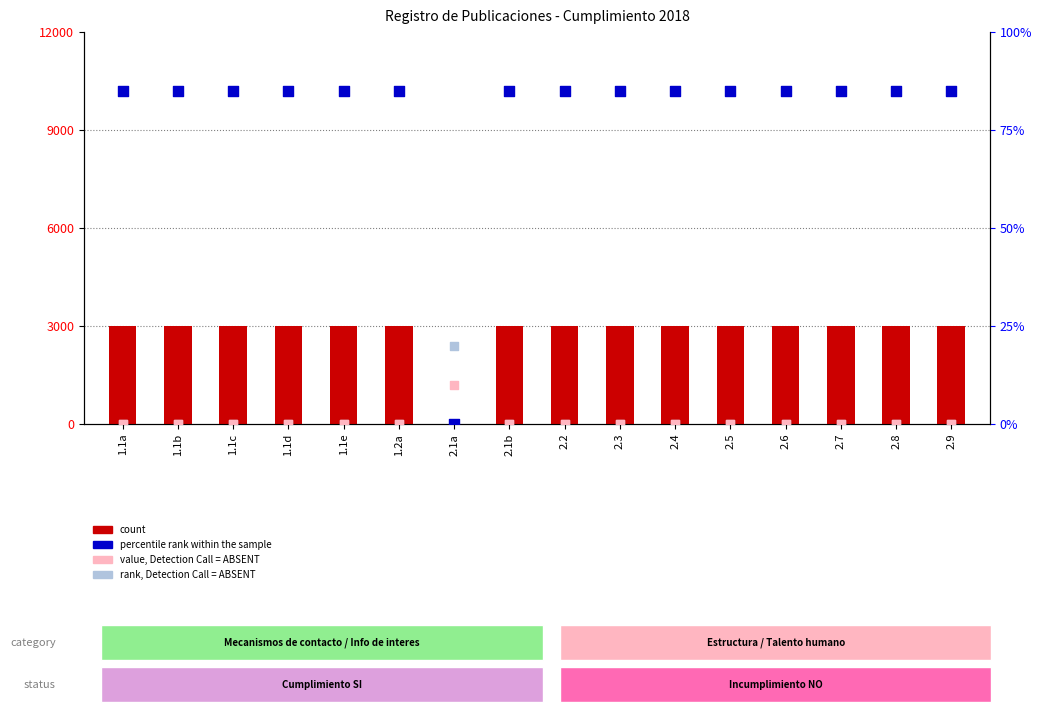

Is the value of rank, Detection Call = ABSENT at 2.6 greater than the value of count at 2.5?

No